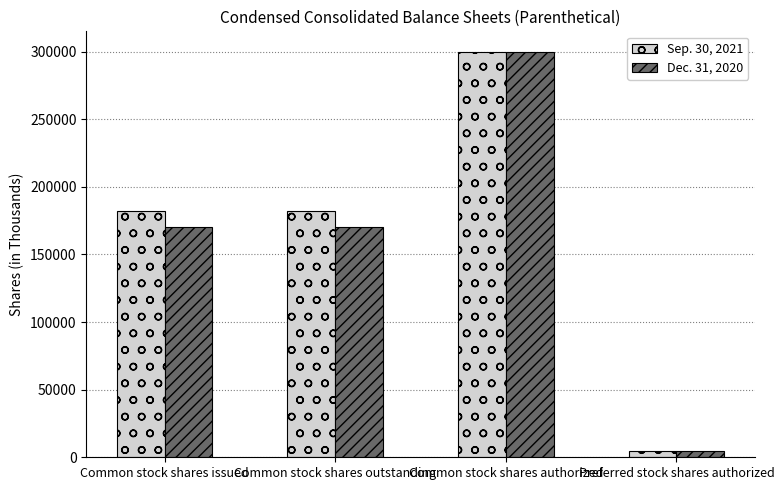

What is the value of the Sep. 30, 2021 bar at the 1st from the left?

182155